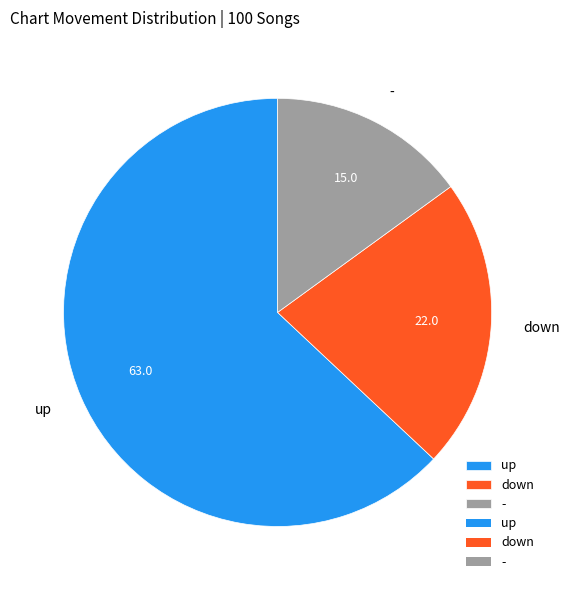

Rank the categories by value from highest to lowest.

up, down, -